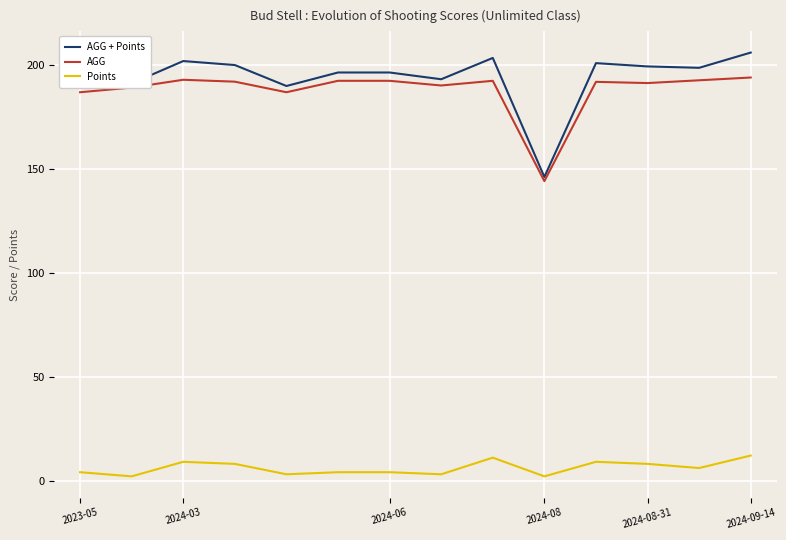

Rank the series by their maximum value, from highest to lowest.

AGG + Points, AGG, Points